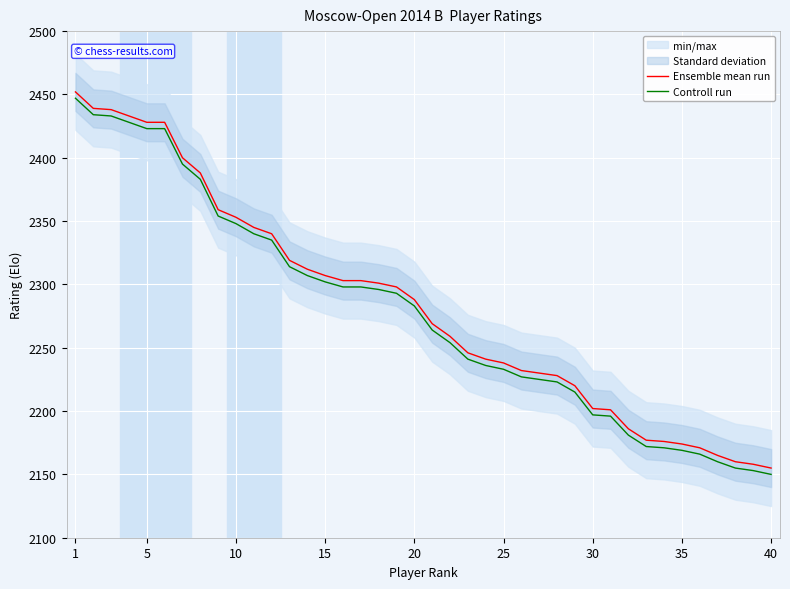

What is the maximum value for Controll run?

2447